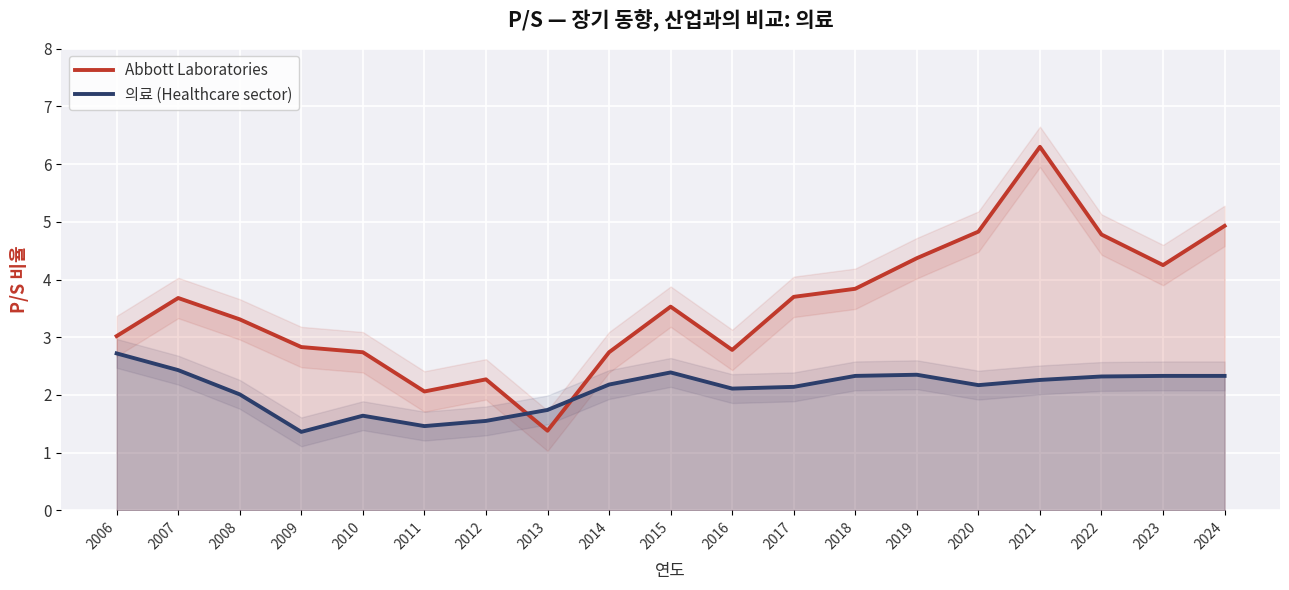

What is the average value of the Abbott Laboratories series?

3.5